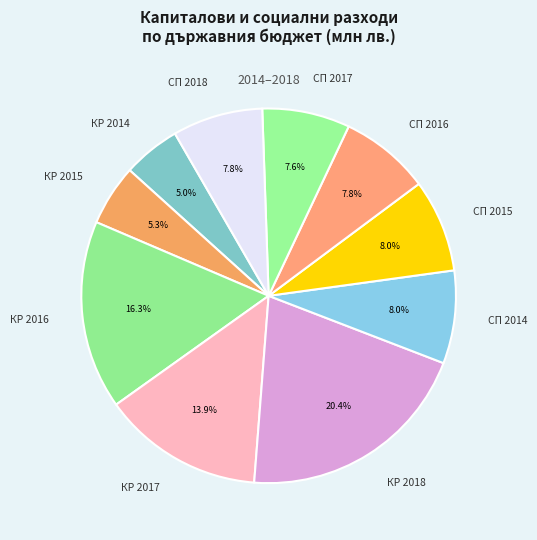

Which category has the biggest portion of the pie?

КР 2018